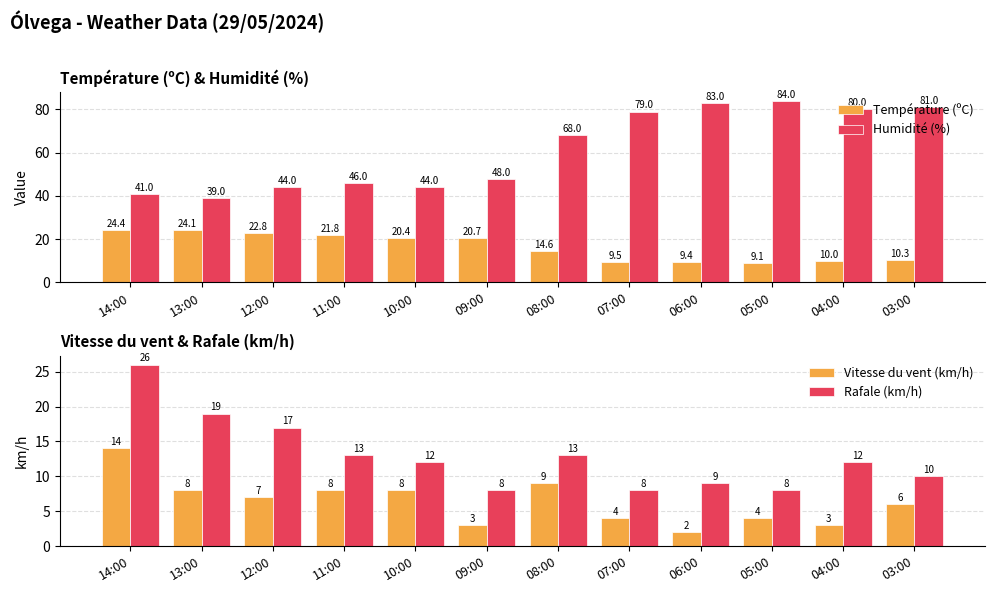

At which category is the sum across all series the highest?

03:00